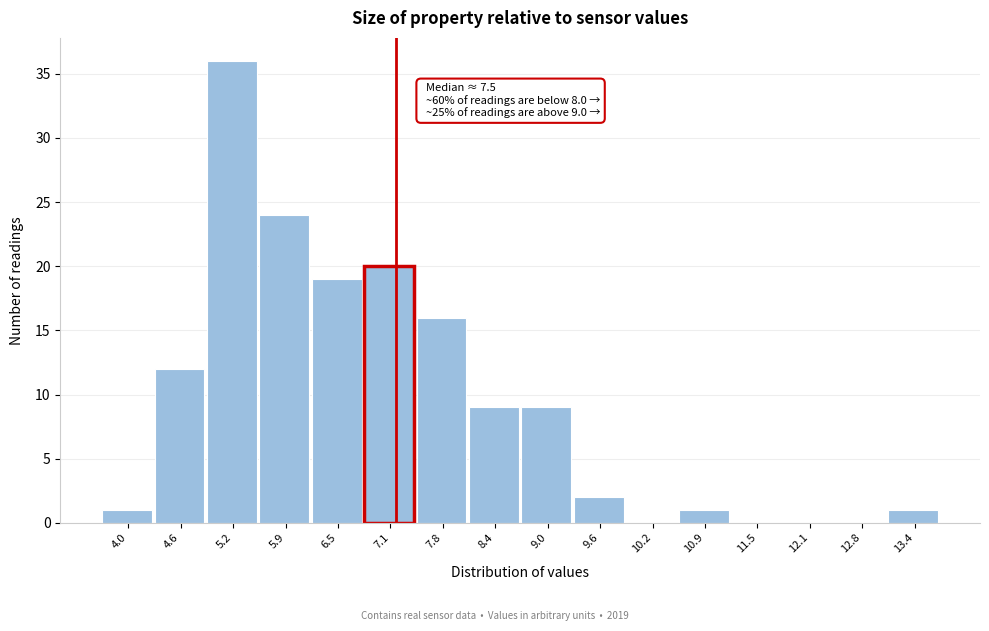

Reading left to right, extract all data points from this chart.

4.0=1	4.6=12	5.2=36	5.9=24	6.5=19	7.1=20	7.8=16	8.4=9	9.0=9	9.6=2	10.2=0	10.9=1	11.5=0	12.1=0	12.8=0	13.4=1